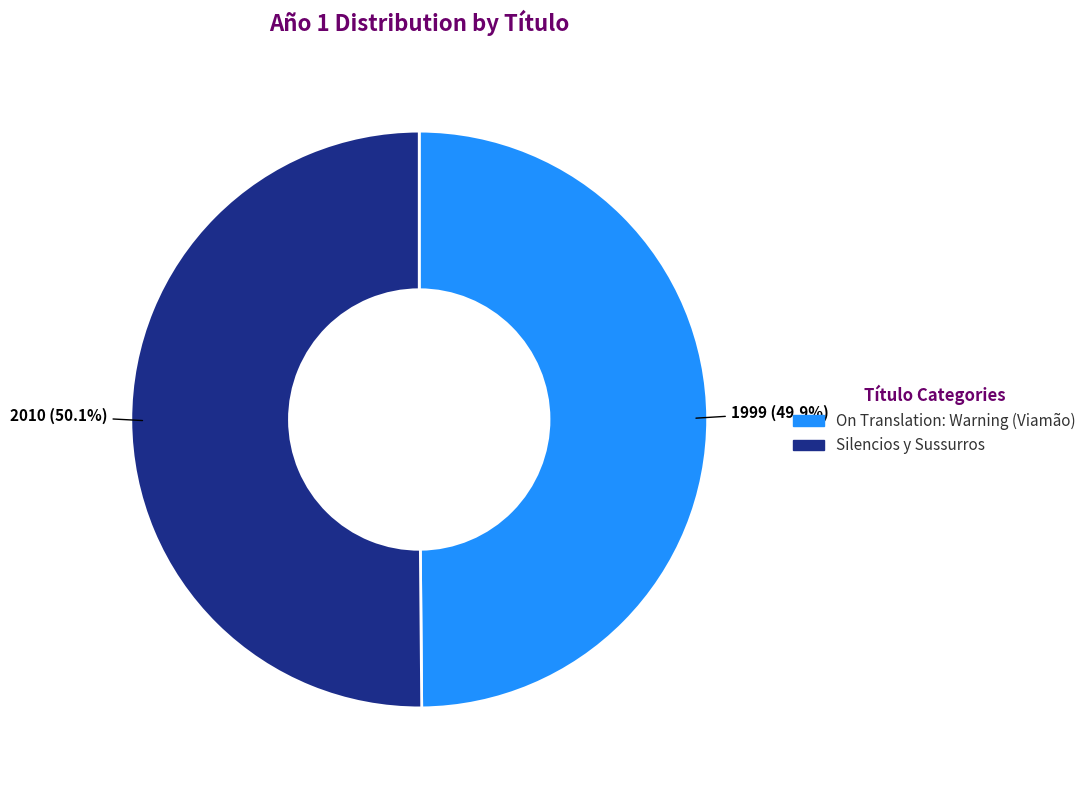

Is there any slice that represents more than half of the pie?

Yes